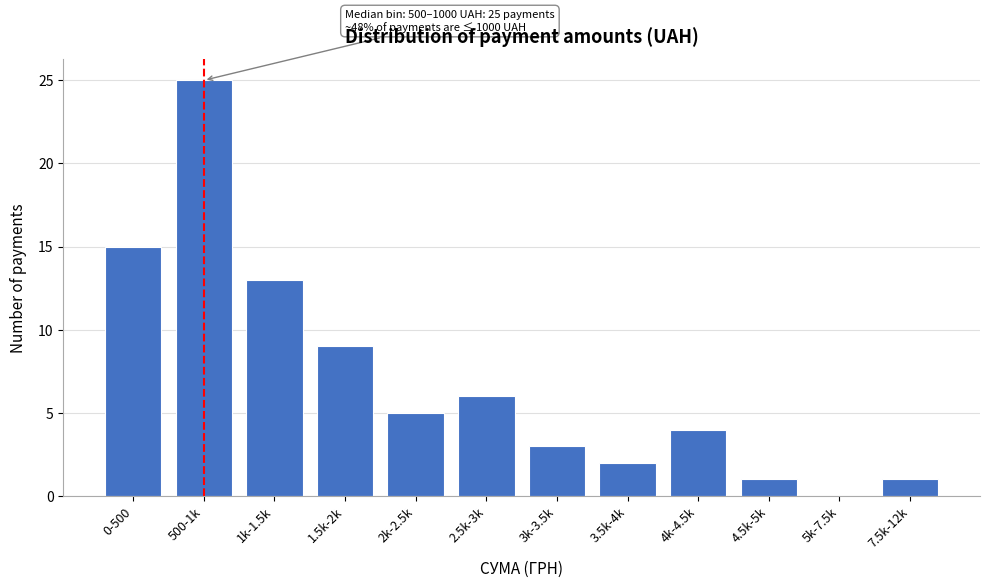

Reading left to right, what are all the values shown in this chart?

0-500=15	500-1k=25	1k-1.5k=13	1.5k-2k=9	2k-2.5k=5	2.5k-3k=6	3k-3.5k=3	3.5k-4k=2	4k-4.5k=4	4.5k-5k=1	5k-7.5k=0	7.5k-12k=1